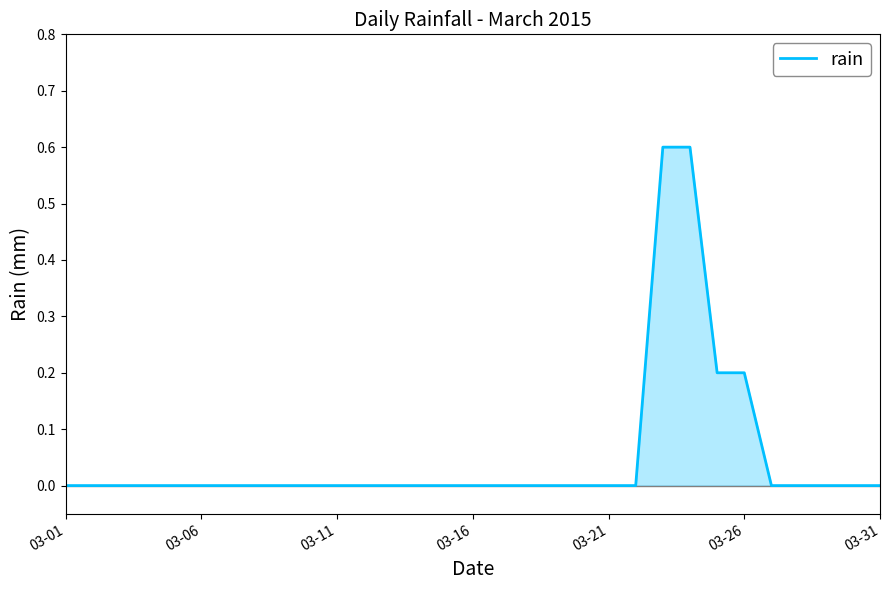

Does the chart display data point markers on the line(s)?

No